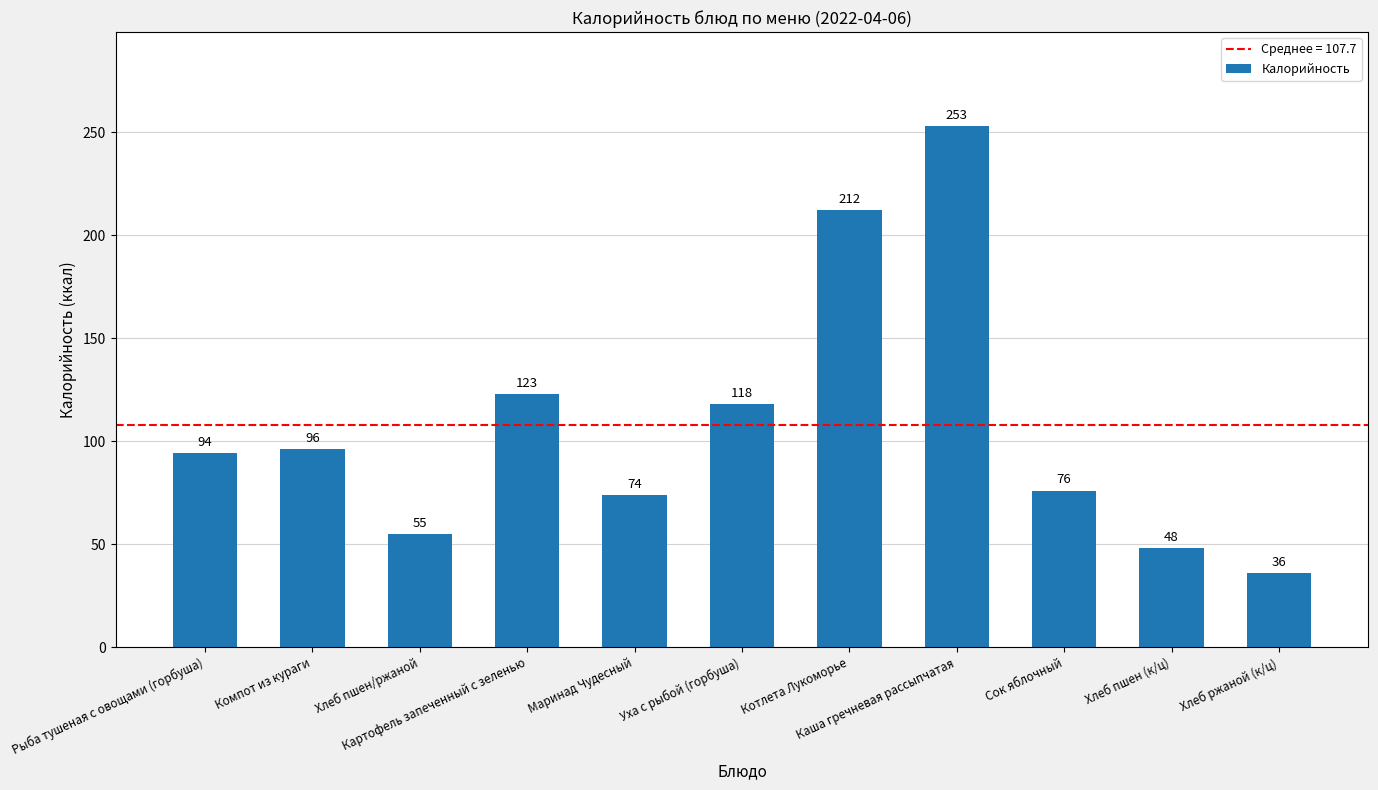

What is the change in value from Компот из кураги to Котлета Лукоморье?

+116